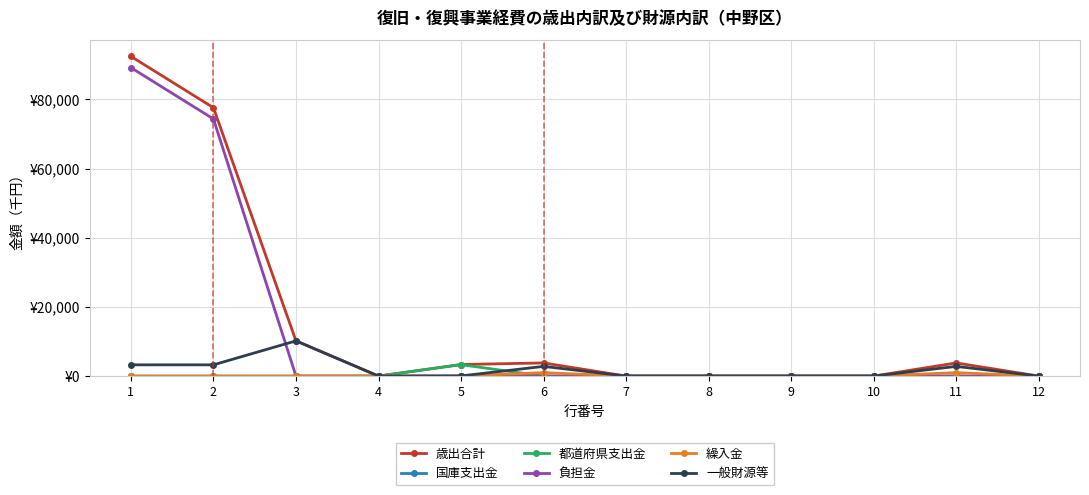

List the labels in order of 歳出合計 value, largest first.

1, 2, 3, 6, 11, 5, 4, 7, 8, 9, 10, 12